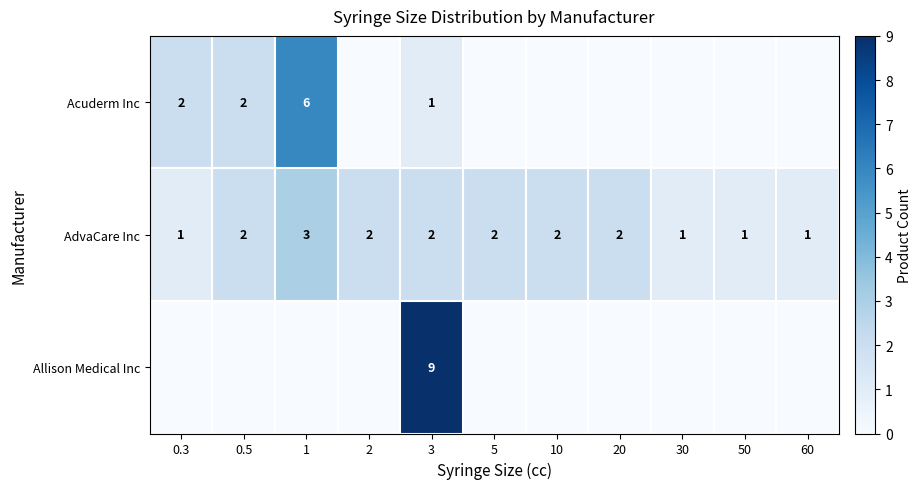

Is it true that Allison Medical Inc equals 4 at 3?

False